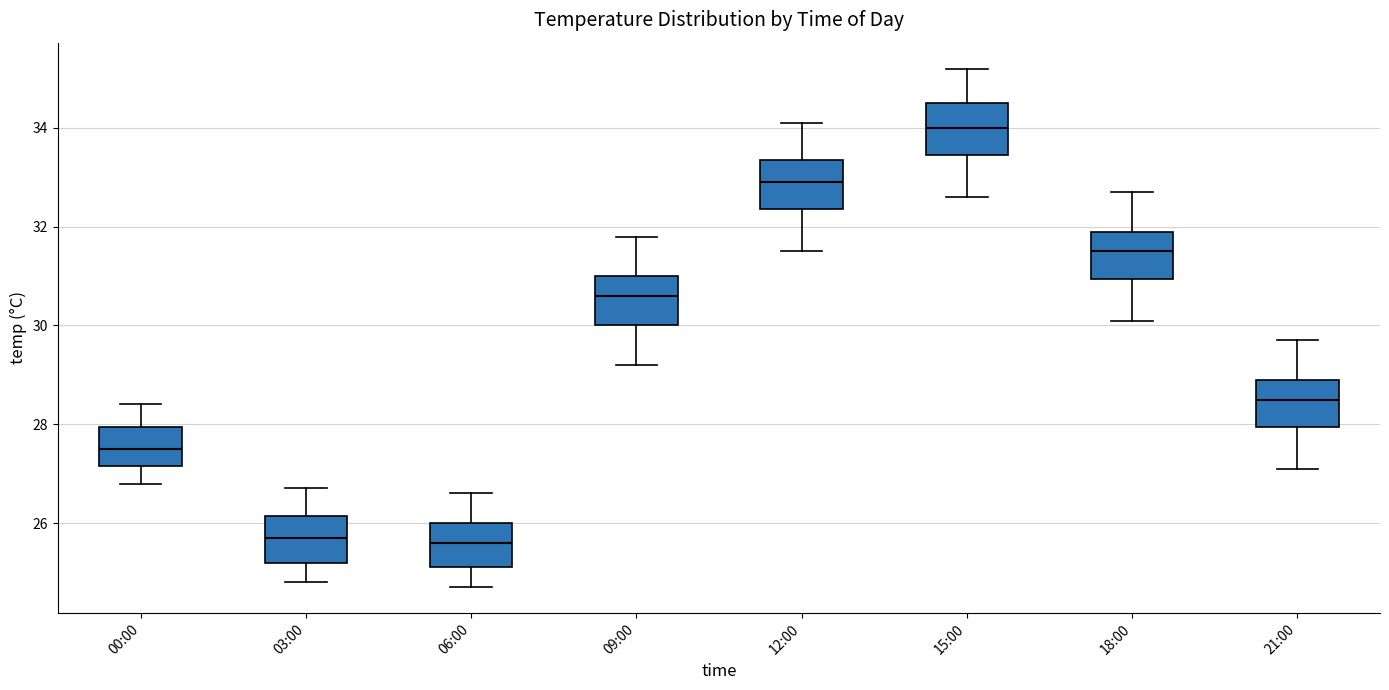

Reading left to right, read every box against the y-axis: the position of its median line, the range the box covers, and the ends of its whiskers. The values are not printed on the chart, so give them approximately, as read against the axis.

00:00: median 27.6, box 27.2 to 28.0, whiskers 26.8 to 28.4
03:00: median 25.8, box 25.2 to 26.2, whiskers 24.8 to 26.8
06:00: median 25.6, box 25.2 to 26.0, whiskers 24.8 to 26.6
09:00: median 30.6, box 30.0 to 31.0, whiskers 29.2 to 31.8
12:00: median 33.0, box 32.4 to 33.4, whiskers 31.6 to 34.2
15:00: median 34.0, box 33.4 to 34.6, whiskers 32.6 to 35.2
18:00: median 31.6, box 31.0 to 32.0, whiskers 30.2 to 32.8
21:00: median 28.6, box 28.0 to 29.0, whiskers 27.2 to 29.8